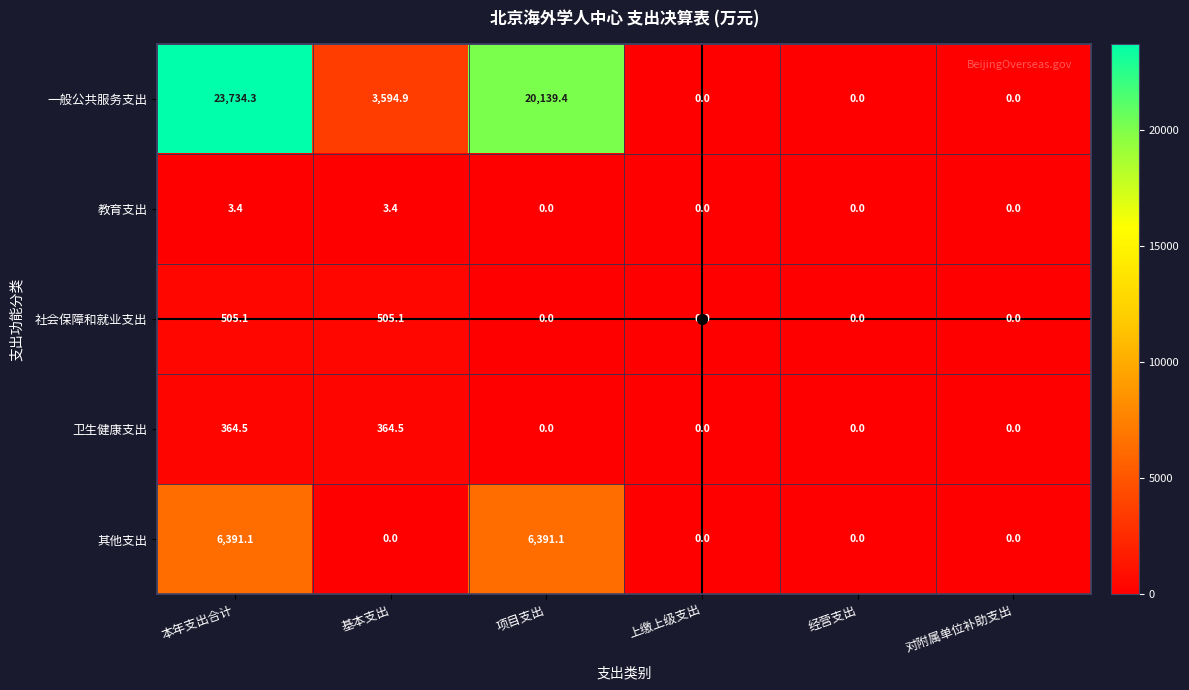

What is the difference between the 卫生健康支出 values at 对附属单位补助支出 and 本年支出合计?

364.5